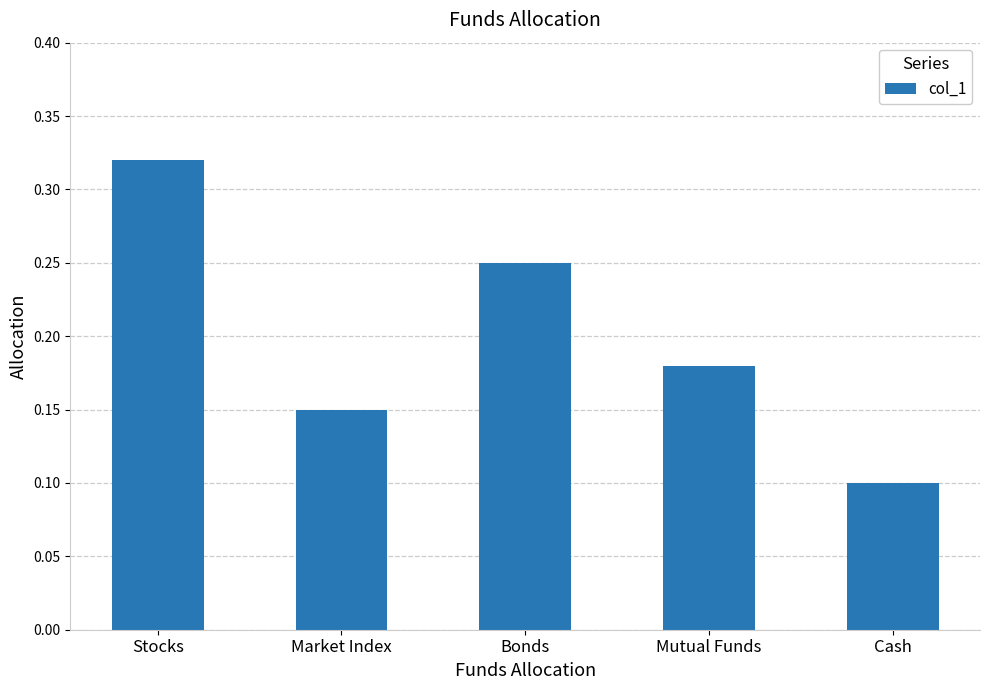

True or false: the data shows 0.2 at Cash.

False